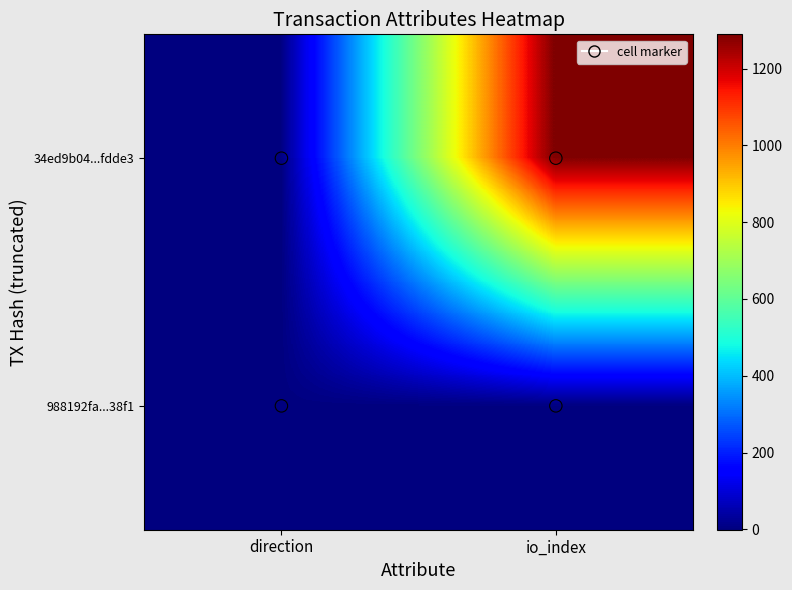

What is the spread (max minus min) of values at io_index?

1287